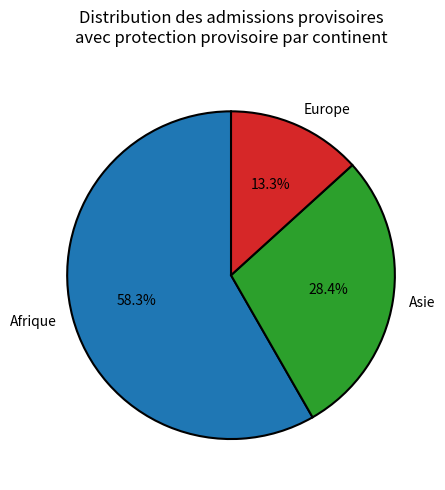

How many segments does this pie chart have?

3